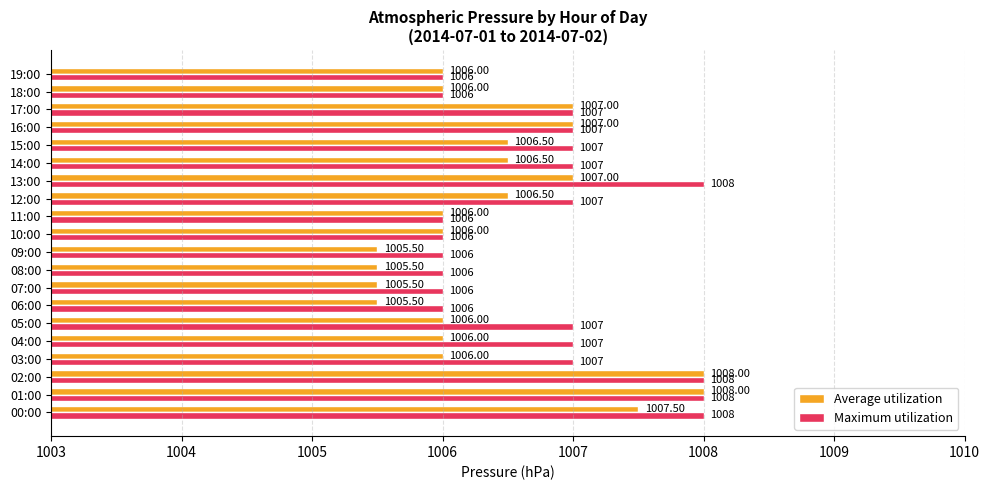

Which series has the largest total across all categories?

Maximum utilization